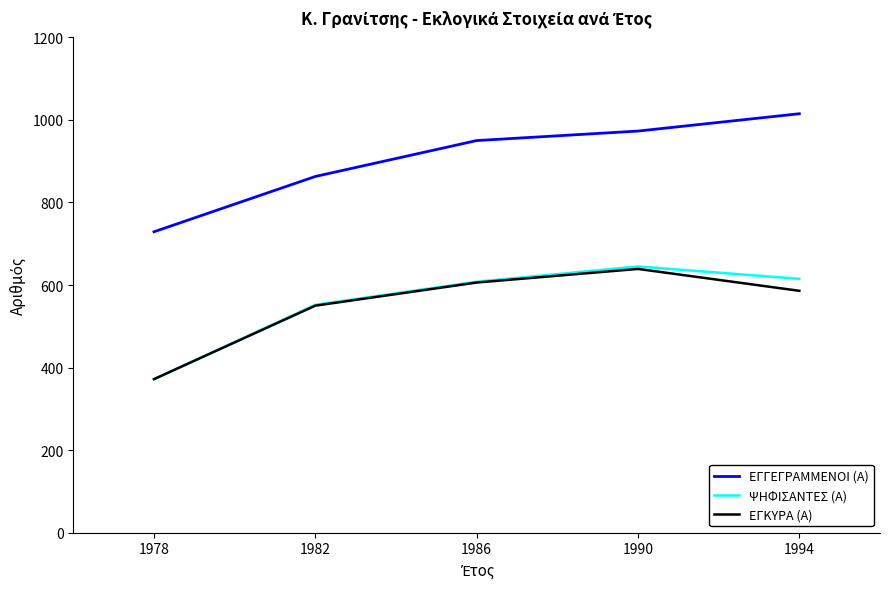

Reading right to left, list all the values displayed in this chart.

ΕΓΓΕΓΡΑΜΜΕΝΟΙ (Α): 1994=1015	1990=973	1986=950	1982=863	1978=729
ΨΗΦΙΣΑΝΤΕΣ (Α): 1994=615	1990=645	1986=608	1982=552	1978=372
ΕΓΚΥΡΑ (Α): 1994=586	1990=639	1986=606	1982=550	1978=372